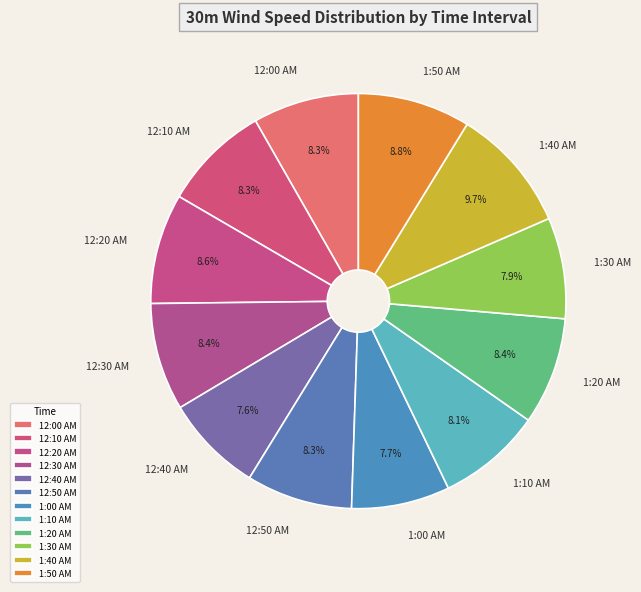

What percentage do 1:50 AM and 12:20 AM together represent?

17.4%